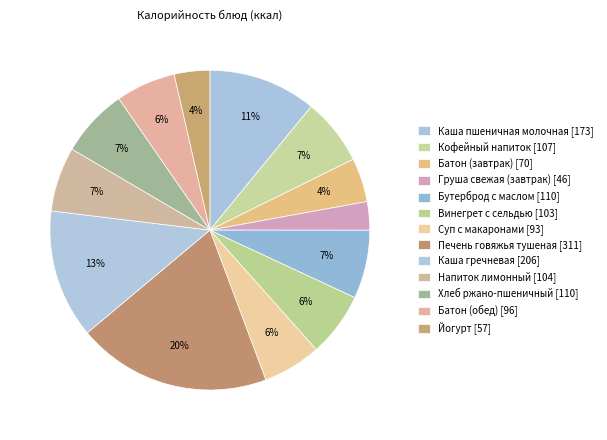

How many segments does this pie chart have?

13